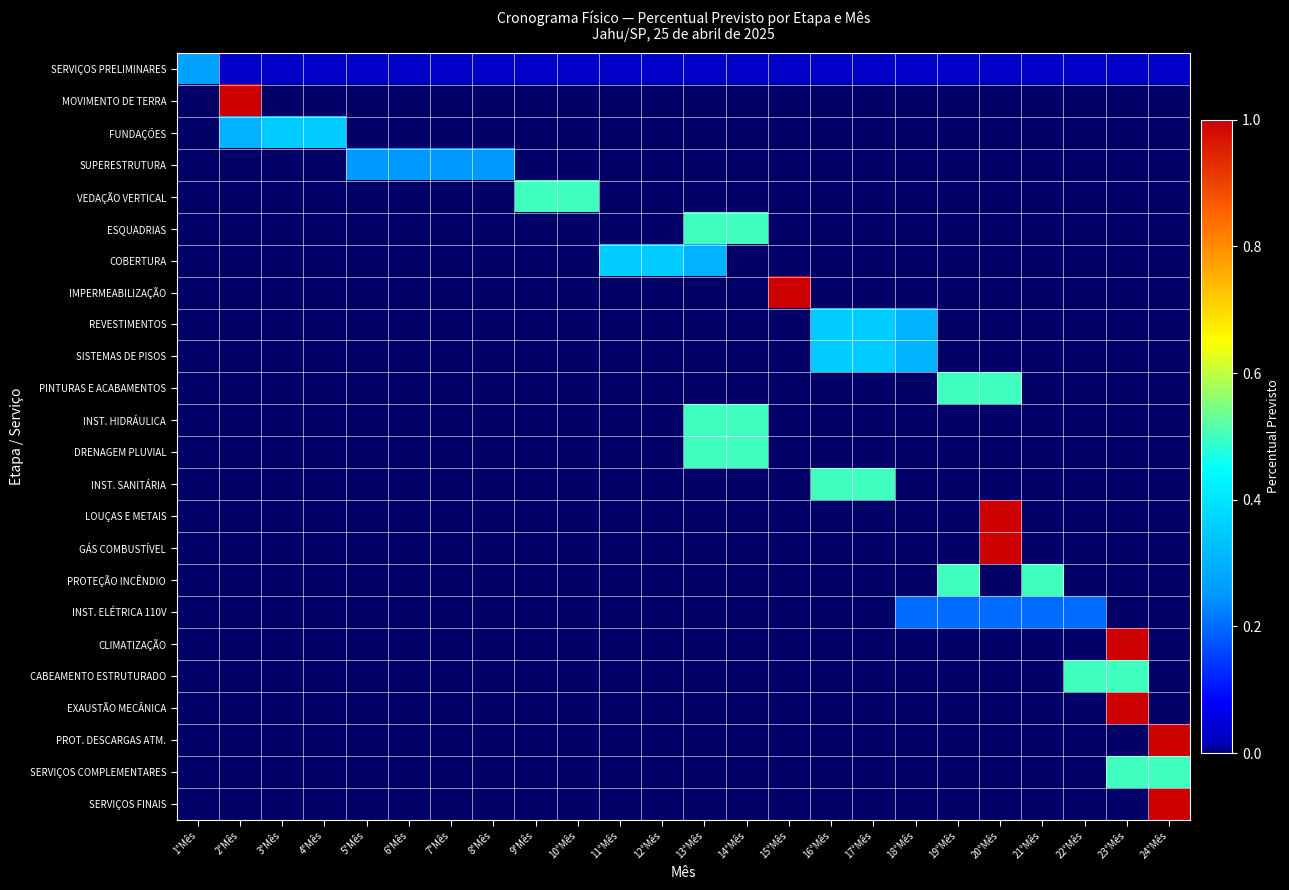

Between 17°Mês and 23°Mês, which series saw the biggest shift?

CLIMATIZAÇÃO